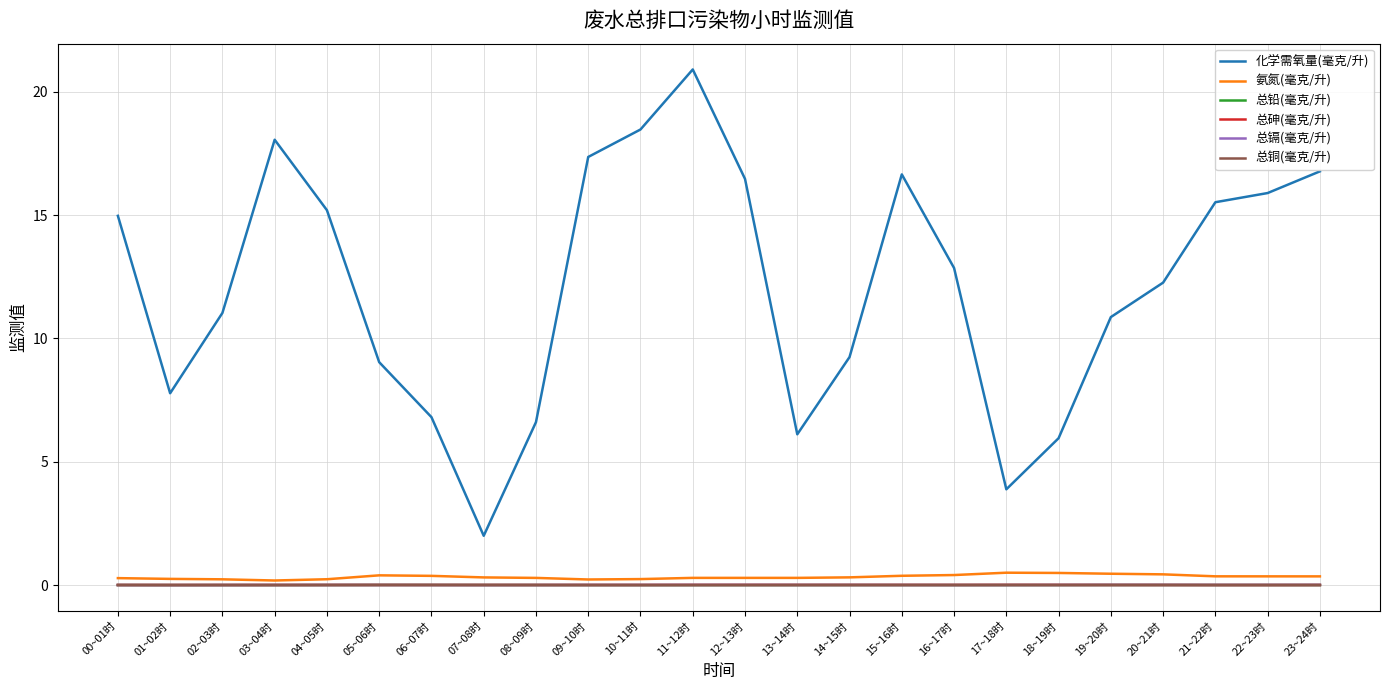

What is the lowest value of the 化学需氧量(毫克/升) series?

2.0